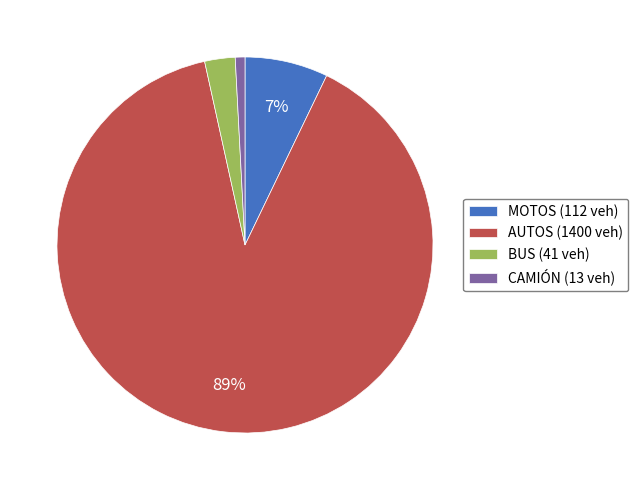

What percentage is the AUTOS slice, to the nearest percent?

89%